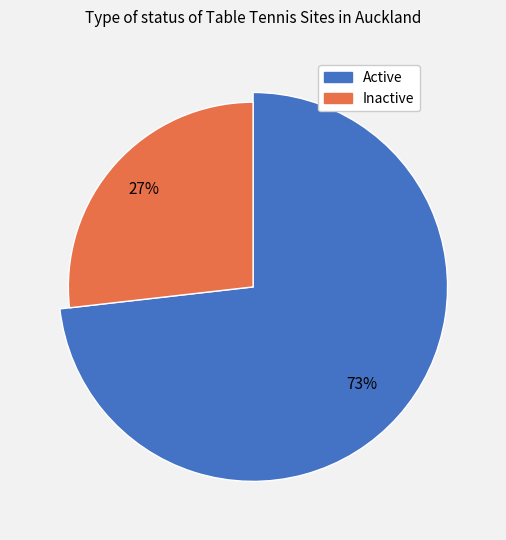

Does Active account for over 50% of the chart?

Yes